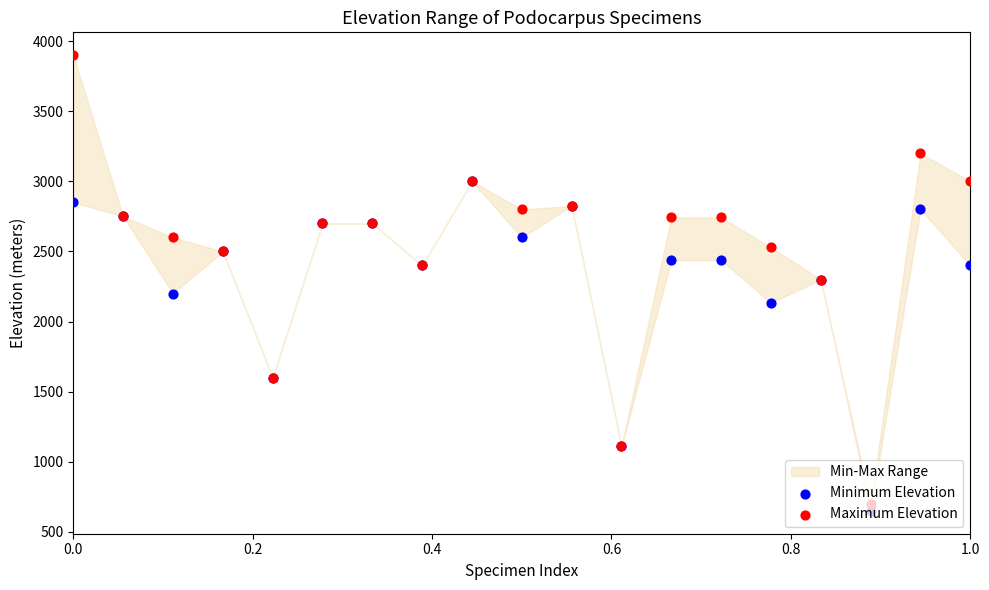

At how many categories does at least one series exceed 1146?

17